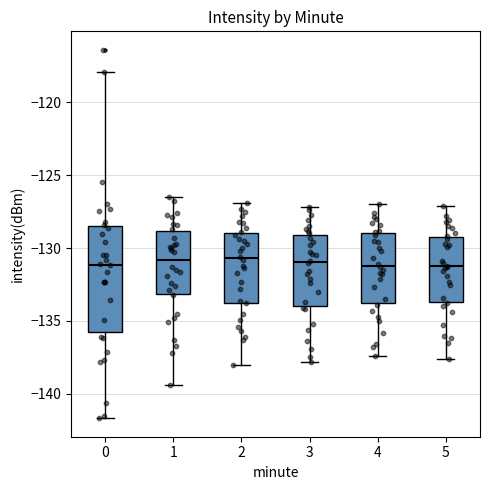

Reading left to right, transcribe this box plot: for each box, give where its median line is, the range the box spans, and where its two whiskers end, as read against the y-axis. The values are not printed on the chart, so give them approximately, as read against the axis.

0: median -131.0, box -136.0 to -128.5, whiskers -141.5 to -118.0
1: median -131.0, box -133.0 to -129.0, whiskers -139.5 to -126.5
2: median -130.5, box -133.5 to -129.0, whiskers -138.0 to -127.0
3: median -131.0, box -134.0 to -129.0, whiskers -138.0 to -127.0
4: median -131.0, box -134.0 to -129.0, whiskers -137.5 to -127.0
5: median -131.0, box -133.5 to -129.0, whiskers -137.5 to -127.0